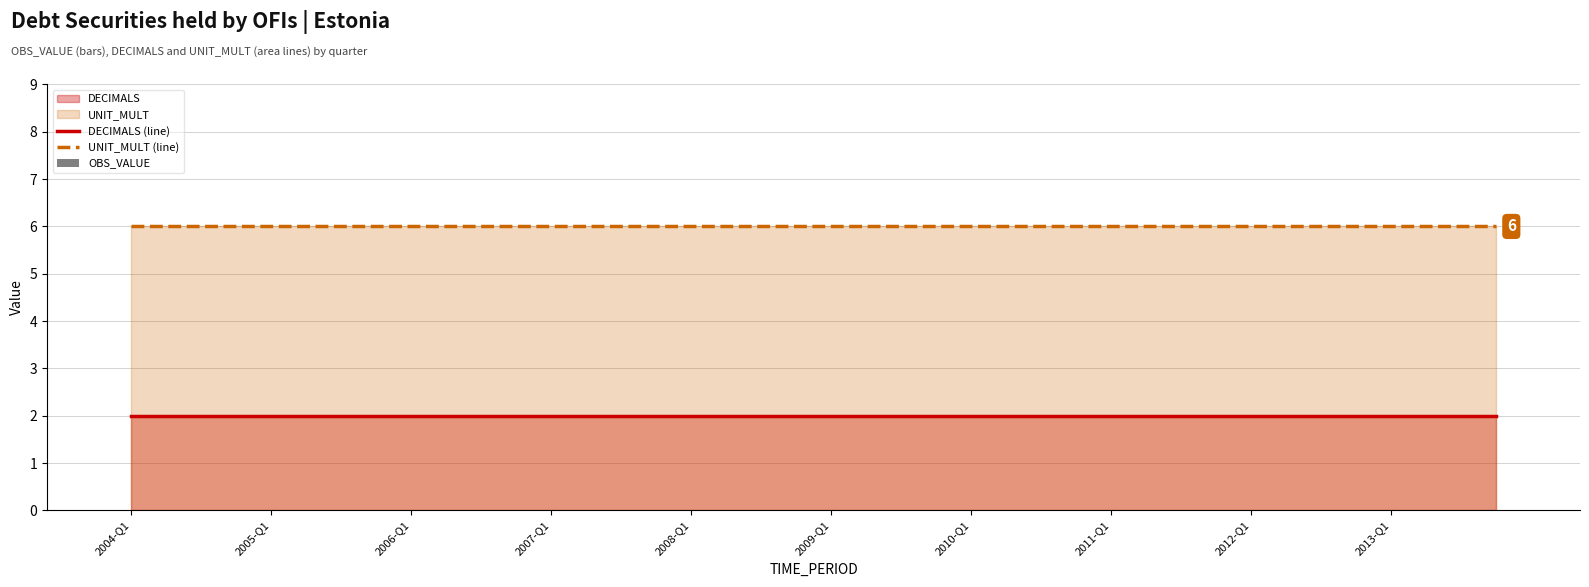

How many groups of bars are there?

40